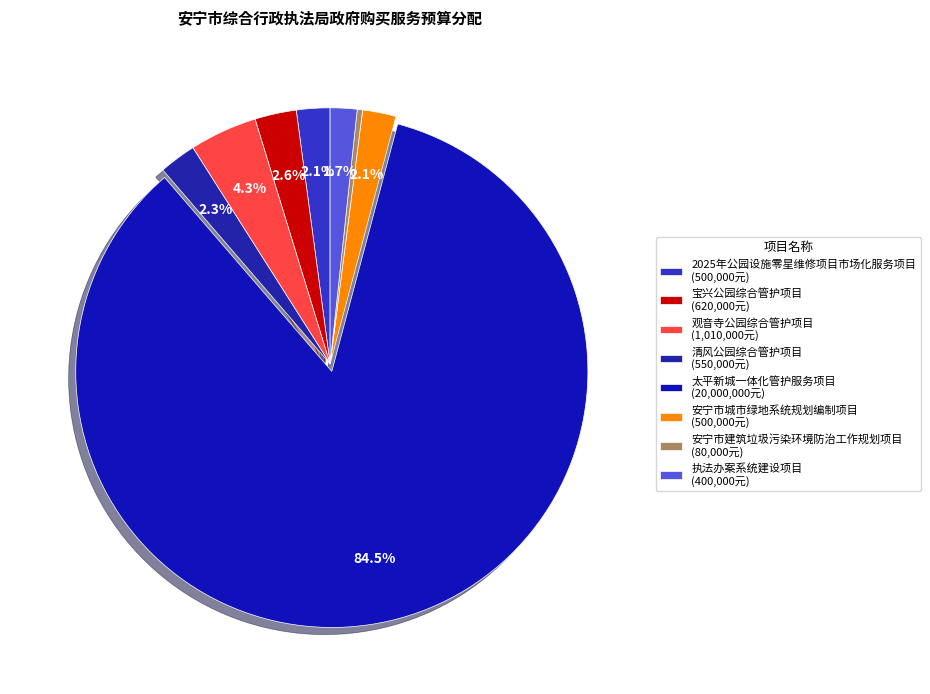

Which category has the biggest portion of the pie?

太平新城一体化管护服务项目